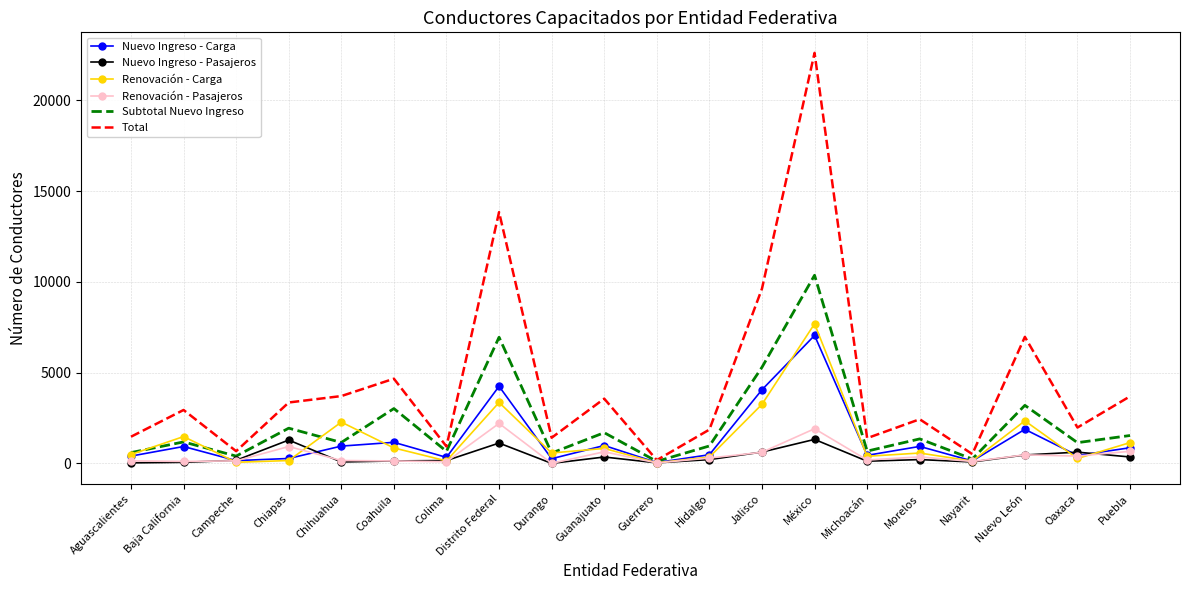

What is the spread (max minus min) of values at Distrito Federal?

12723